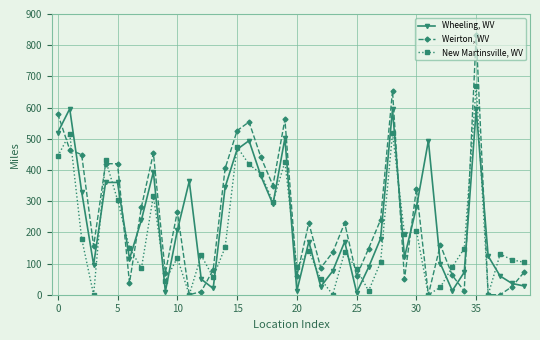

How many interior local valleys does the New Martinsville, WV series have?

12